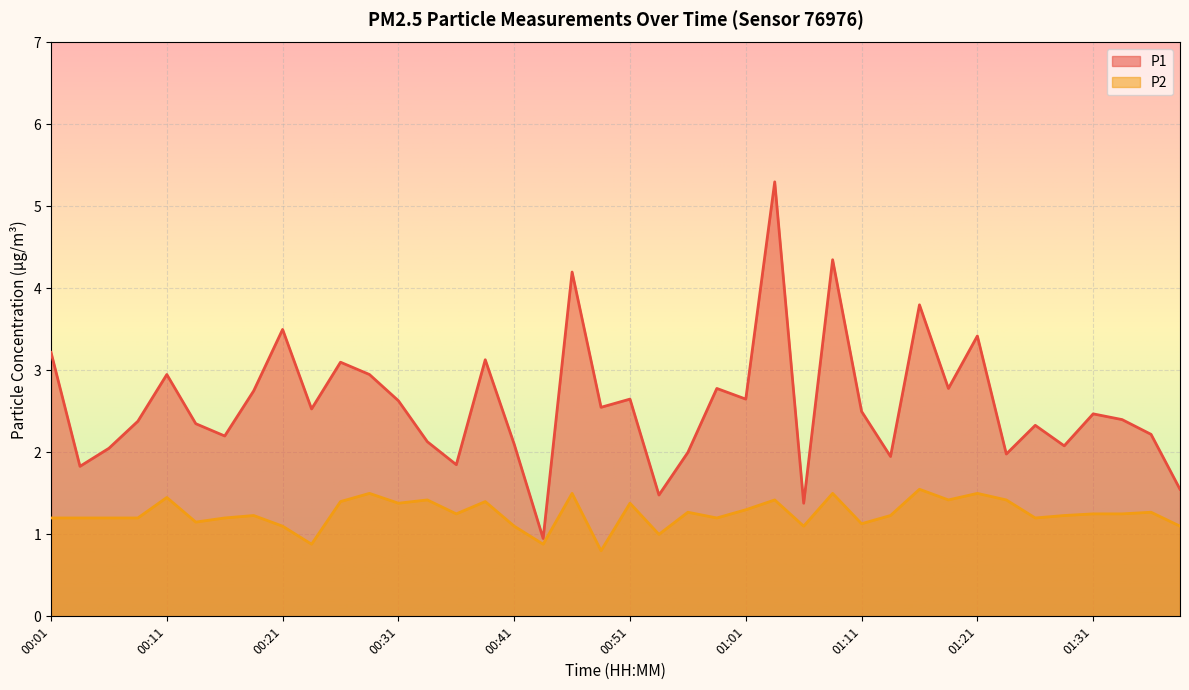

Where is P2 nearest to the value 1?

00:53